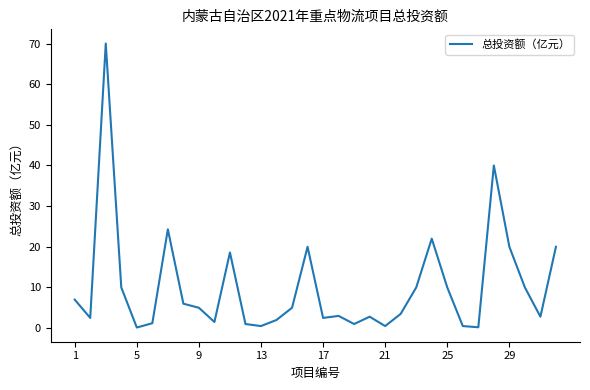

What is the maximum value shown in the chart?

70.0